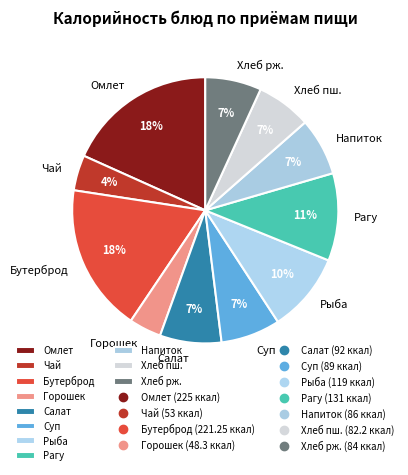

Between Омлет and Рыба, which is larger?

Омлет